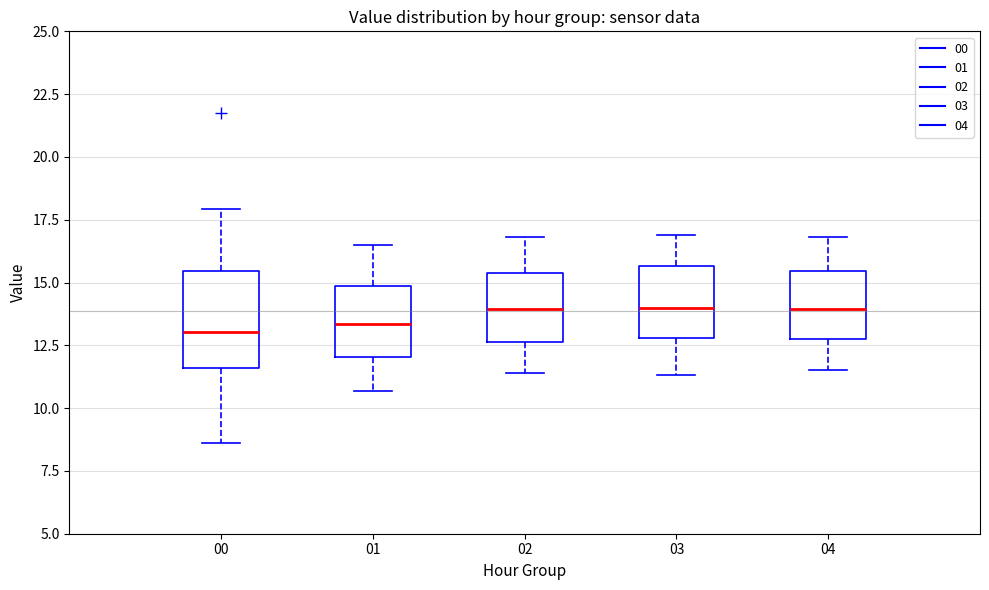

Where is the lower edge of the box at x = 02 on the y-axis? The values are not printed on the chart, so give them approximately, as read against the axis.

12.5